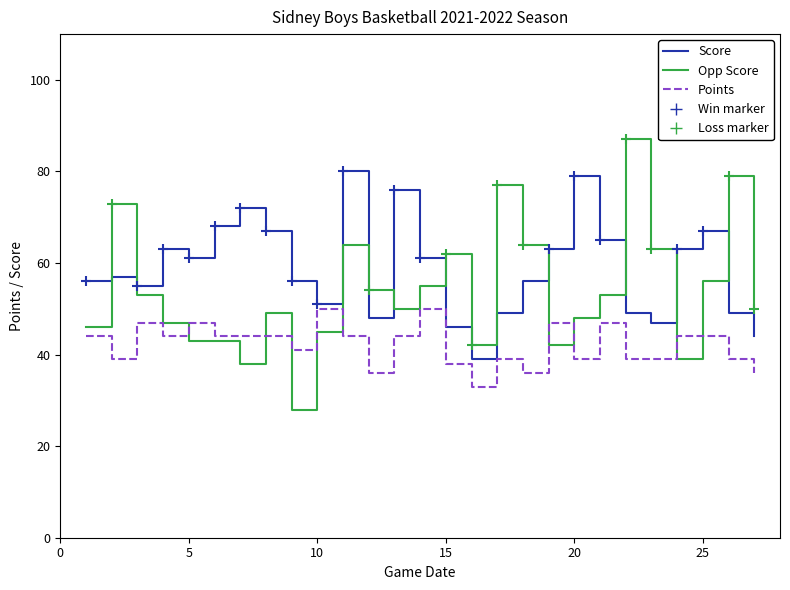

How many times do Points and Opp Score cross each other?

8